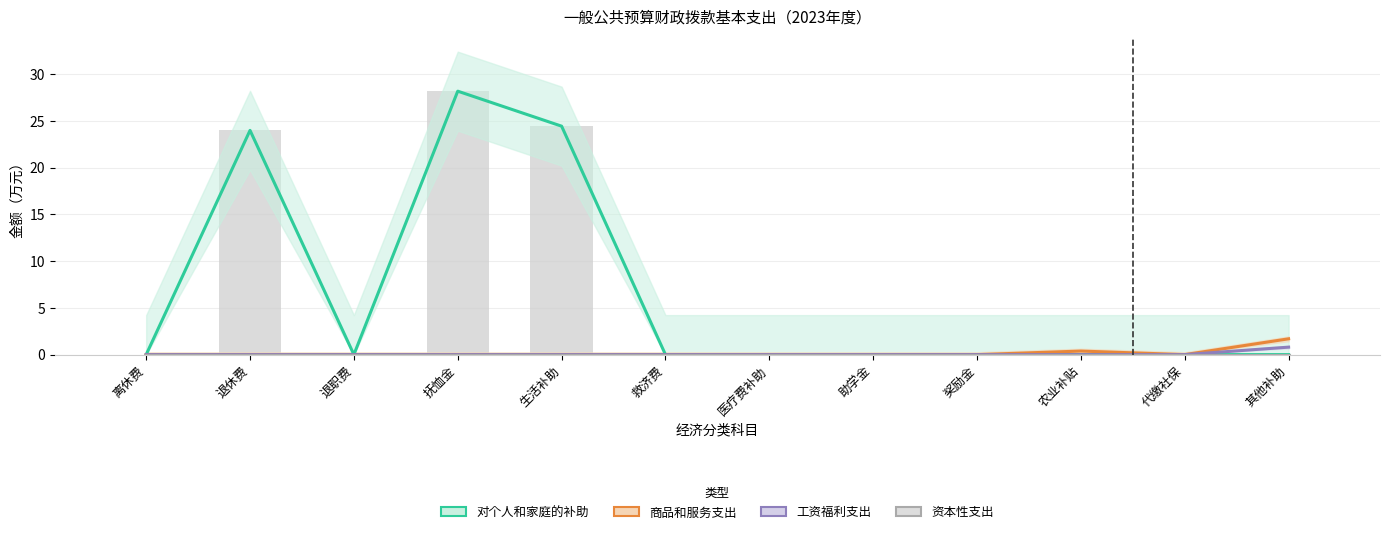

How many groups of bars are there?

12